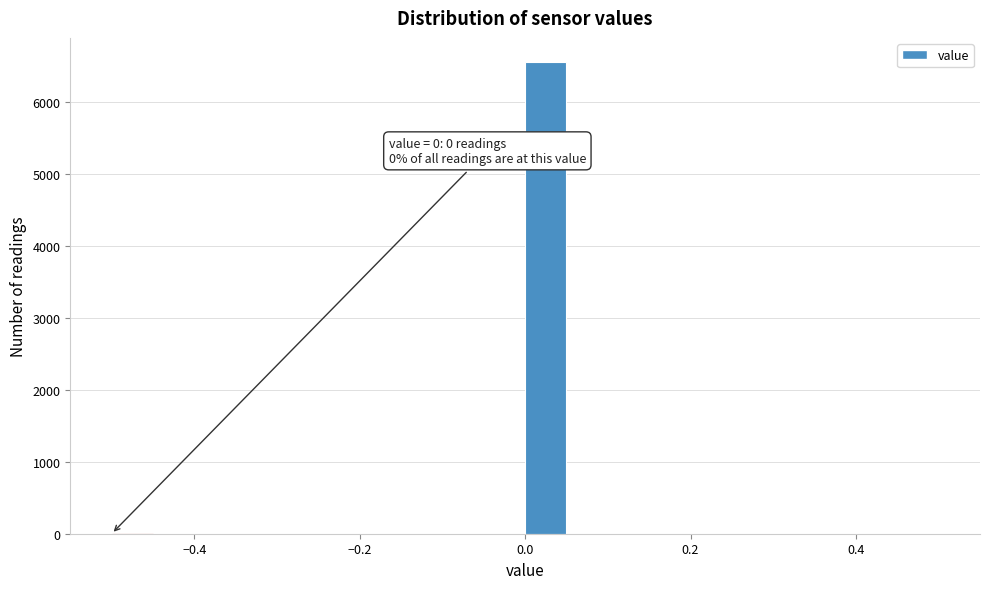

Around what value on the x-axis is the tallest bar? Give the approximate position of its centre, as read against the axis.

0.02